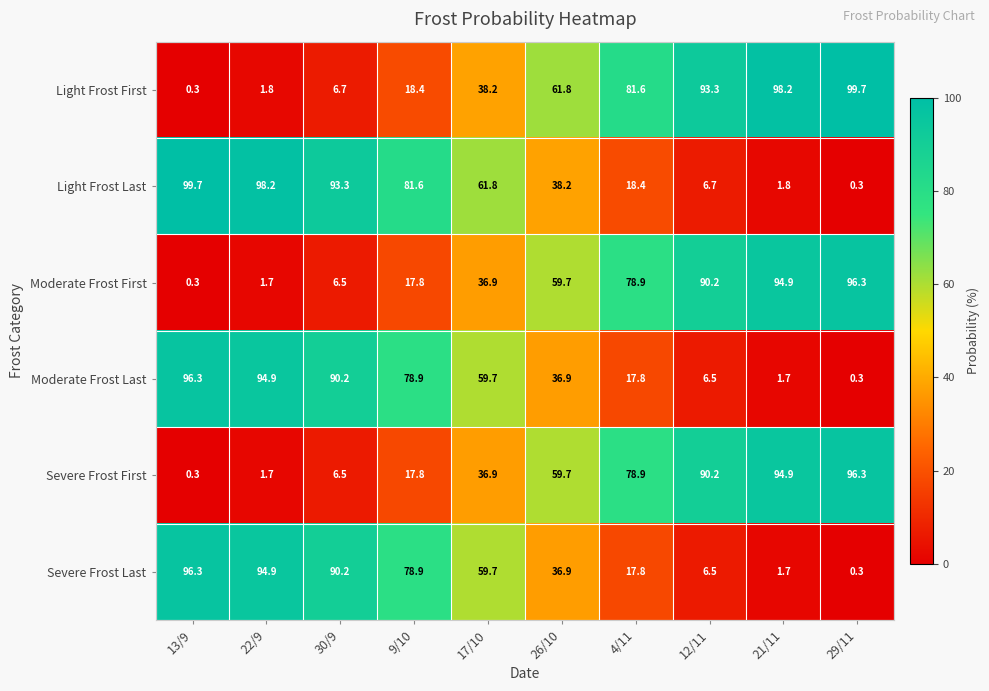

Rank the categories by Moderate Frost Last value from lowest to highest.

29/11, 21/11, 12/11, 4/11, 26/10, 17/10, 9/10, 30/9, 22/9, 13/9